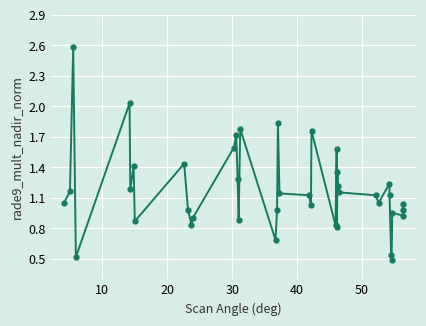

True or false: there are more than 0 points higher than both neighbors.

True